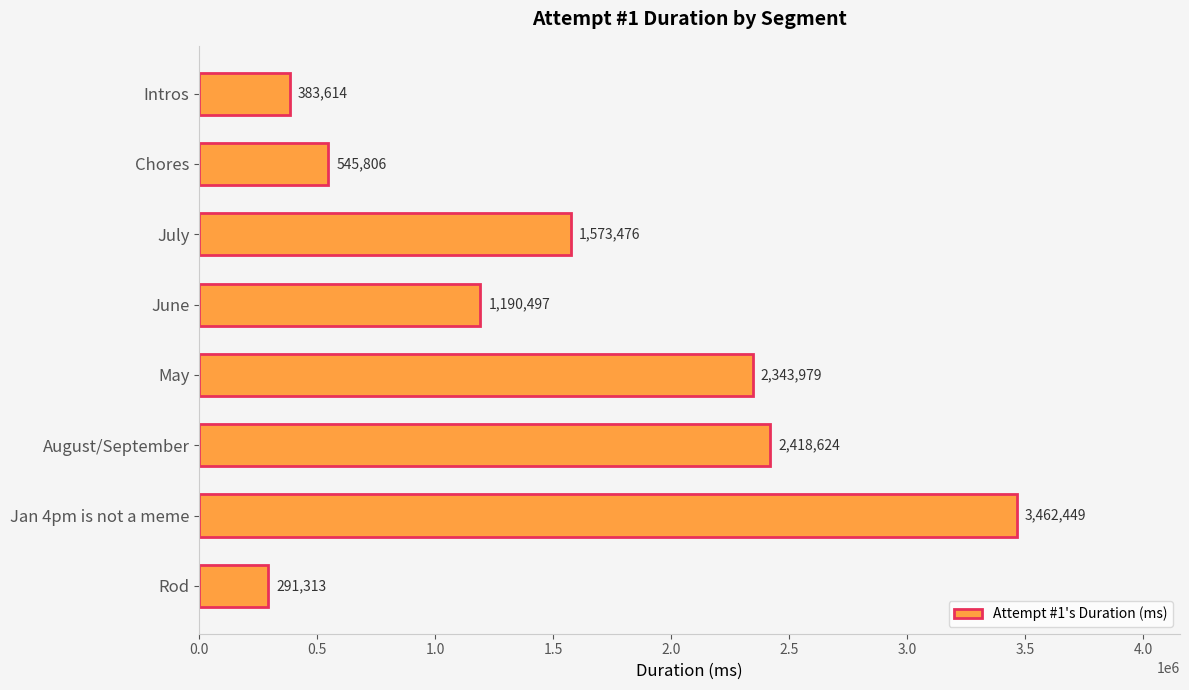

Is it true that the value at Intros is 626063?

False